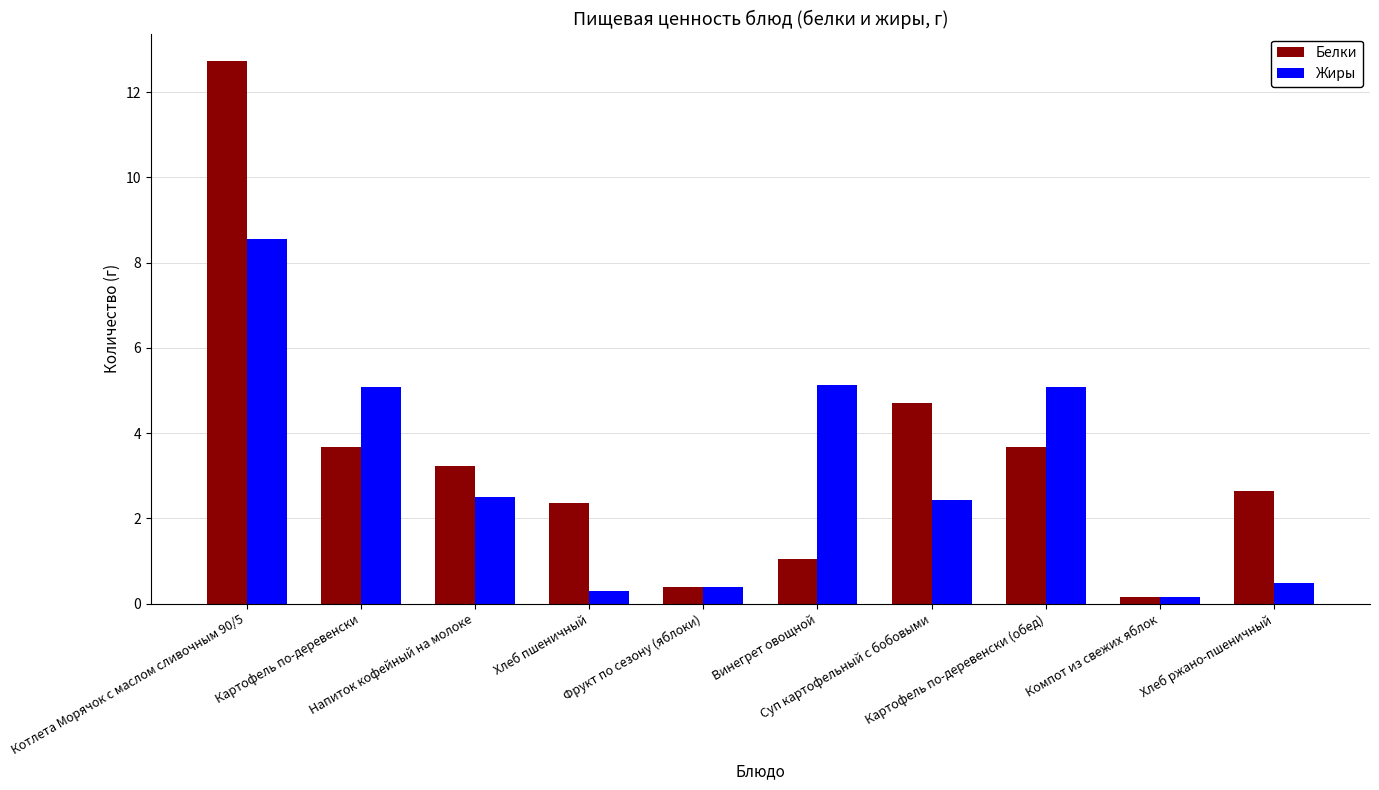

What is the average value of the Белки series?

3.5